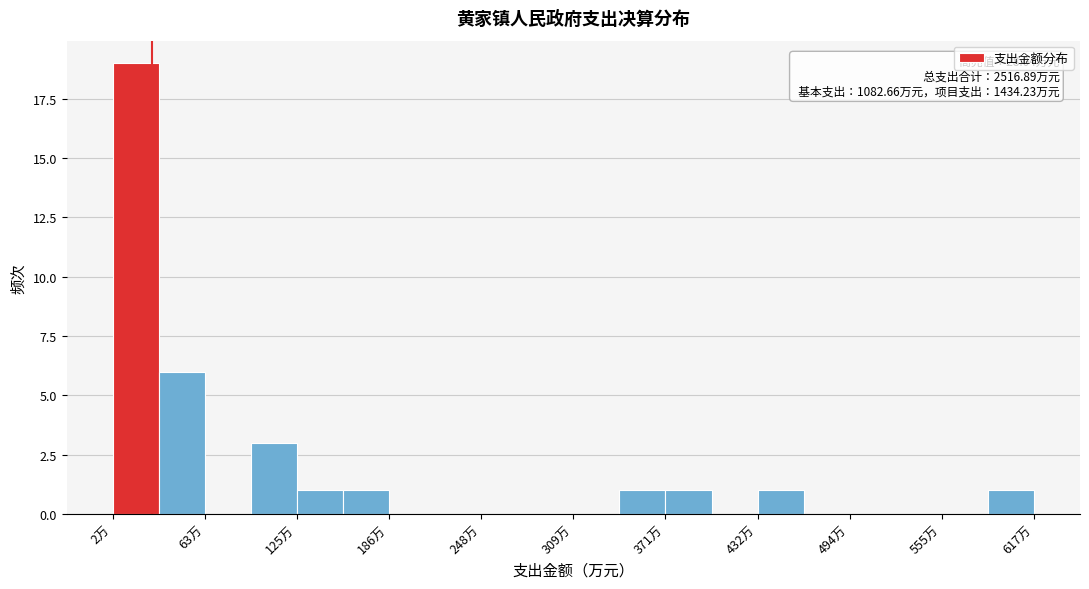

Read against the x-axis, roughly where is the centre of the tallest bar?

20